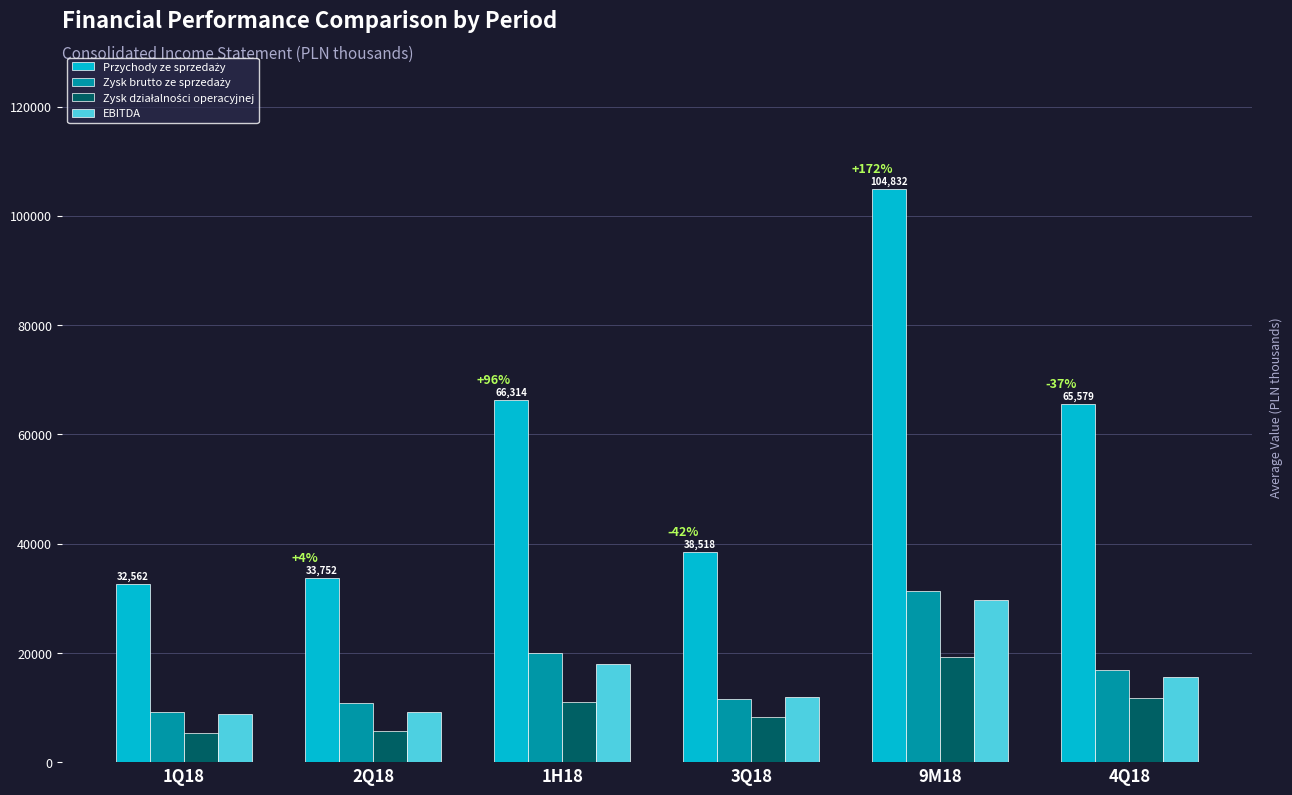

What is the sum of the EBITDA values at 1H18 and 9M18?

47691.8